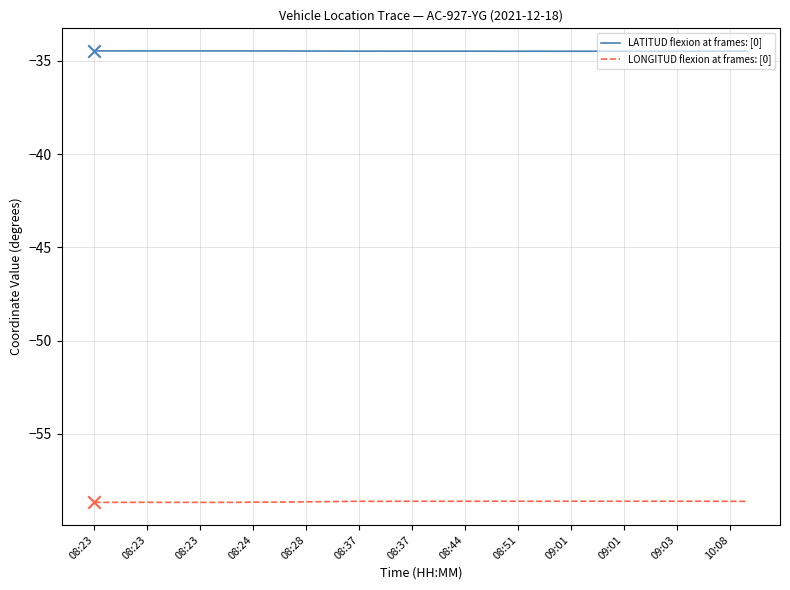

Which series has the largest total across all categories?

LATITUD flexion at frames: [0]